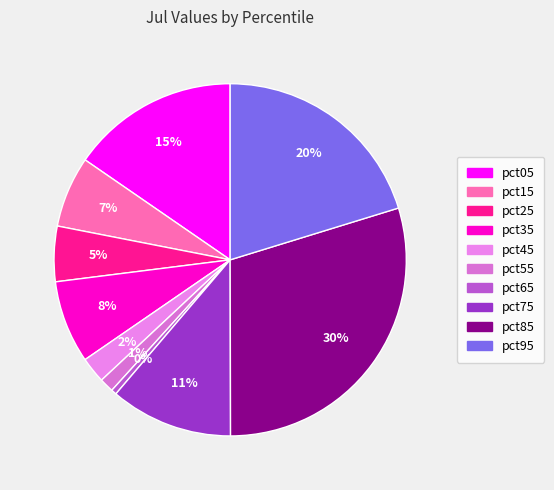

What percentage is the pct35 slice, to the nearest percent?

8%